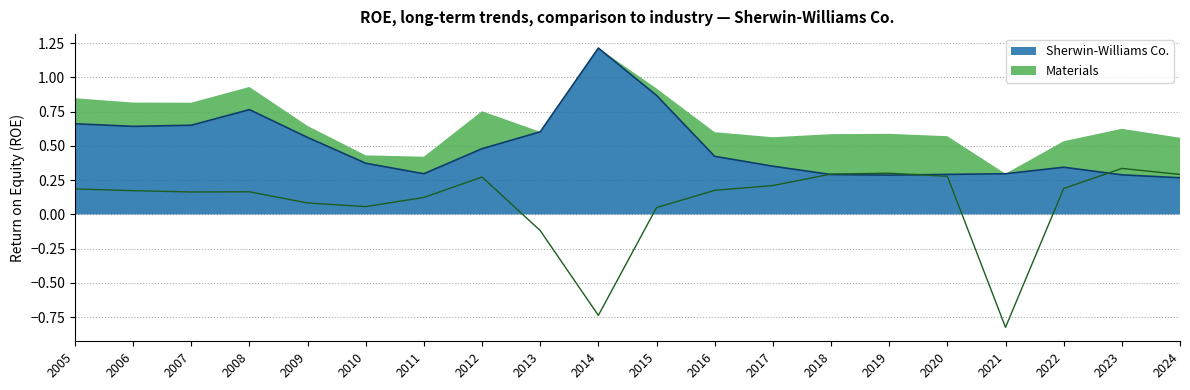

Reading left to right, transcribe all the data shown in this chart.

Sherwin-Williams Co.: 0.7	0.6	0.7	0.8	0.6	0.4	0.3	0.5	0.6	1.2	0.9	0.4	0.4	0.3	0.3	0.3	0.3	0.3	0.3	0.3
Materials: 0.2	0.2	0.2	0.2	0.1	0.1	0.1	0.3	-0.1	-0.7	0.1	0.2	0.2	0.3	0.3	0.3	-0.8	0.2	0.3	0.3